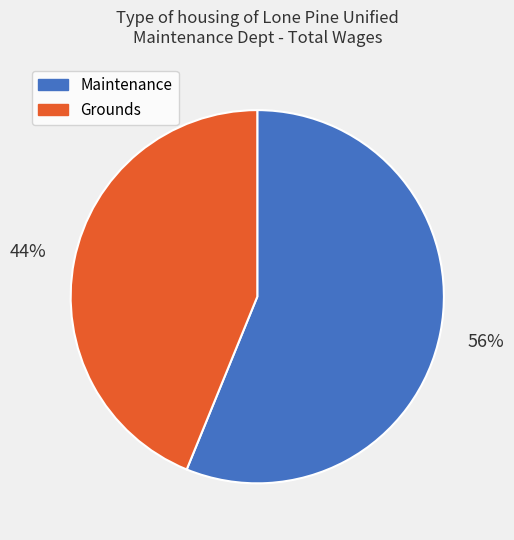

What is the largest slice in the pie chart?

Maintenance